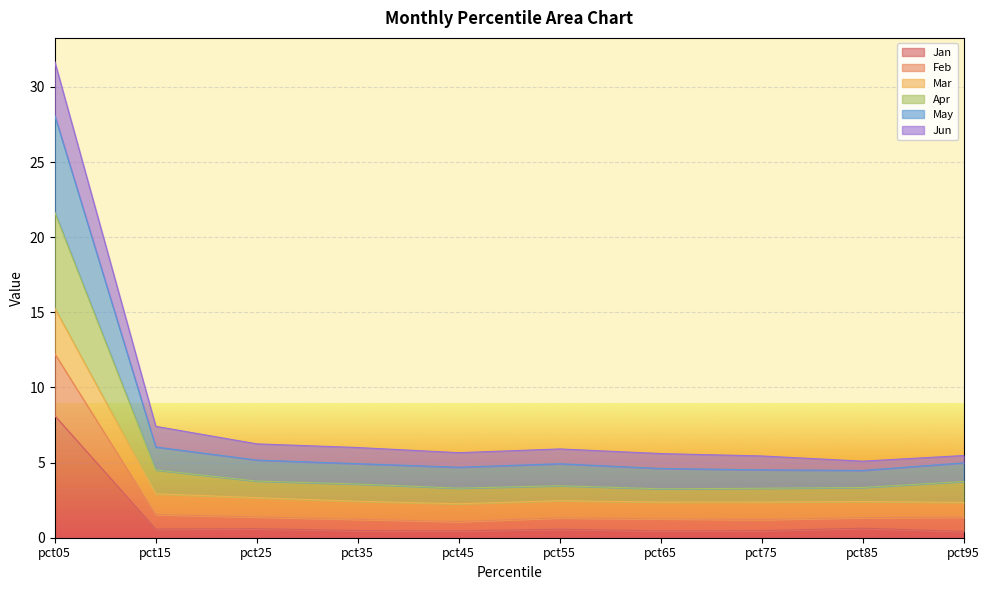

What is the total value across all series at pct65?

5.6